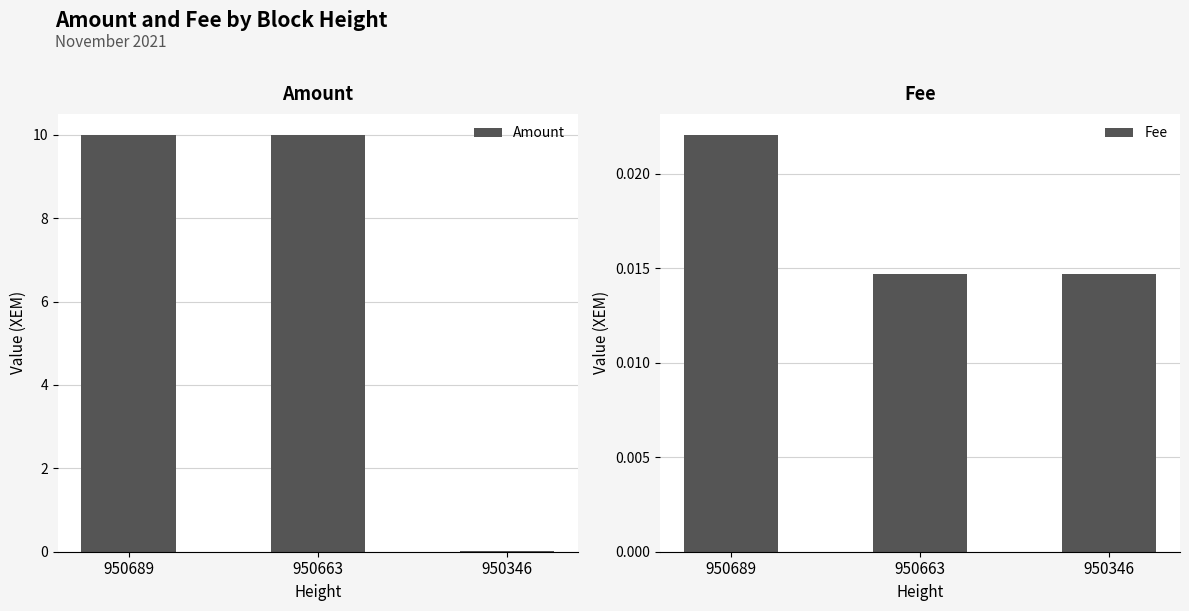

What is the sum of the Amount values at 950663 and 950346?

10.0